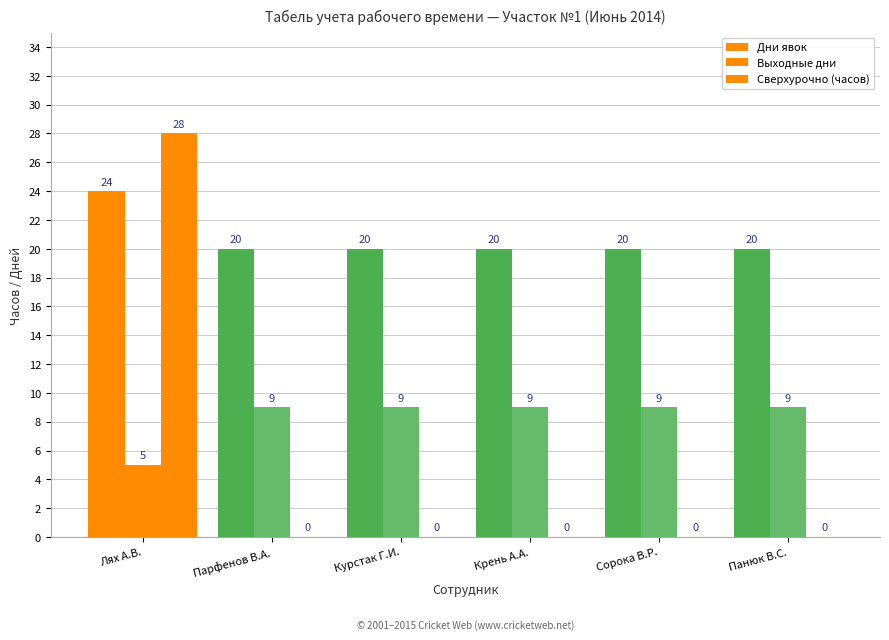

Are the bars grouped side by side (vs. stacked)?

Yes